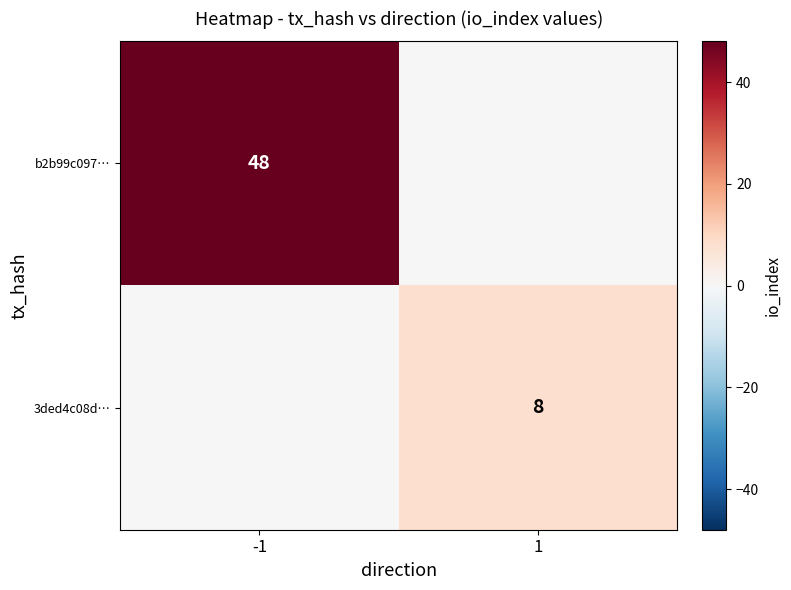

The value of 3ded4c08d… at 1 is 8. True or false?

True